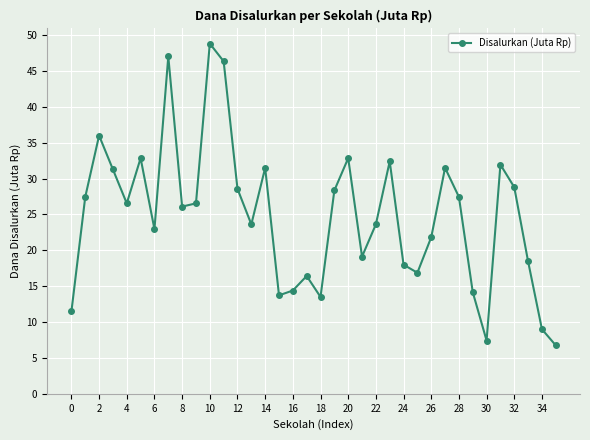

What is the minimum value shown in the chart?

6.8